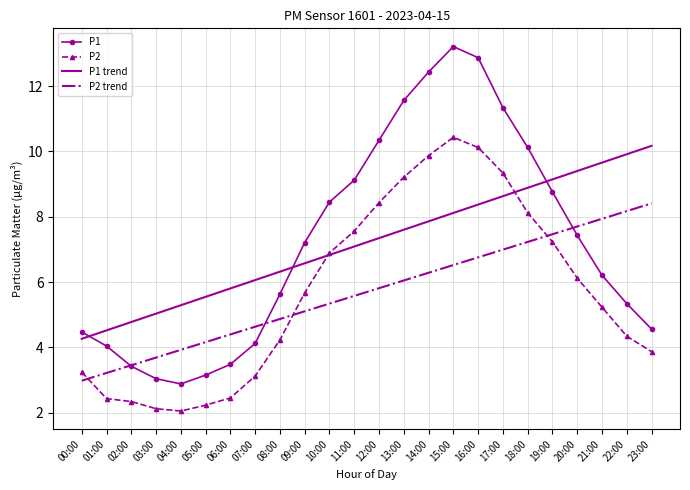

List the series in order of their peak value, lowest first.

P2 trend, P1 trend, P2, P1